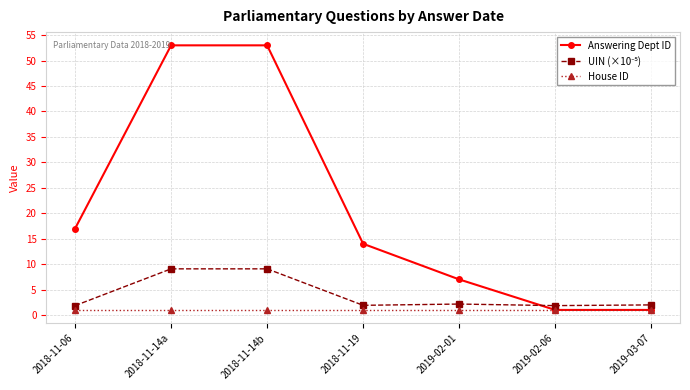

What position from the left is 2019-02-01?

5